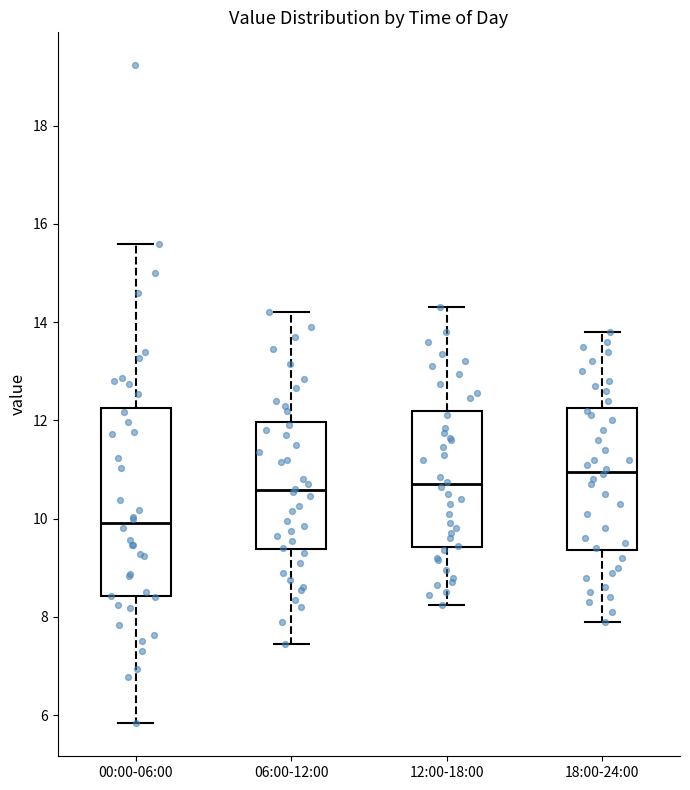

Which box is the tallest, from its lower edge to its upper edge?

00:00-06:00